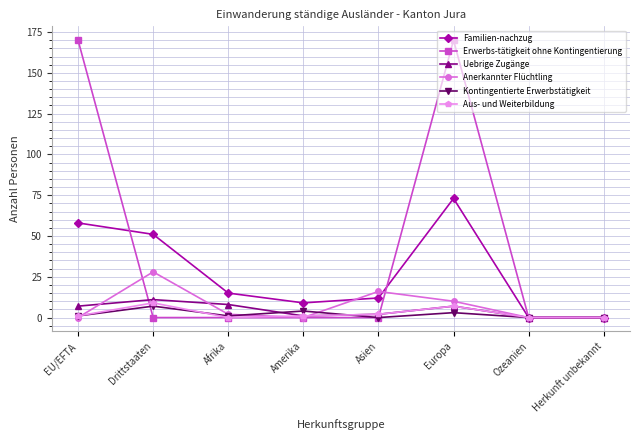

True or false: Uebrige Zugänge has a value of 7 at Europa.

True